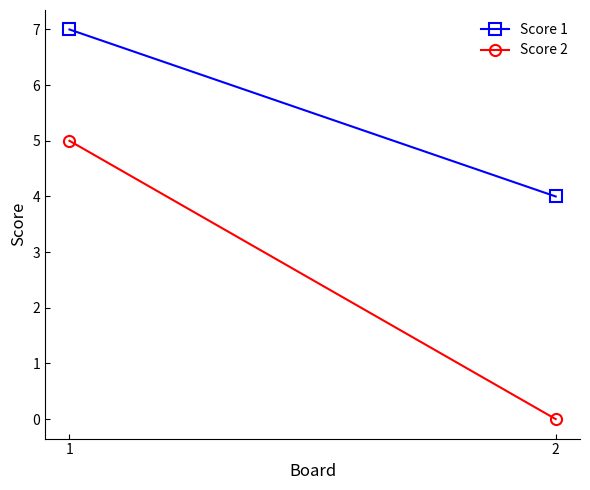

How many lines are shown in the chart?

2